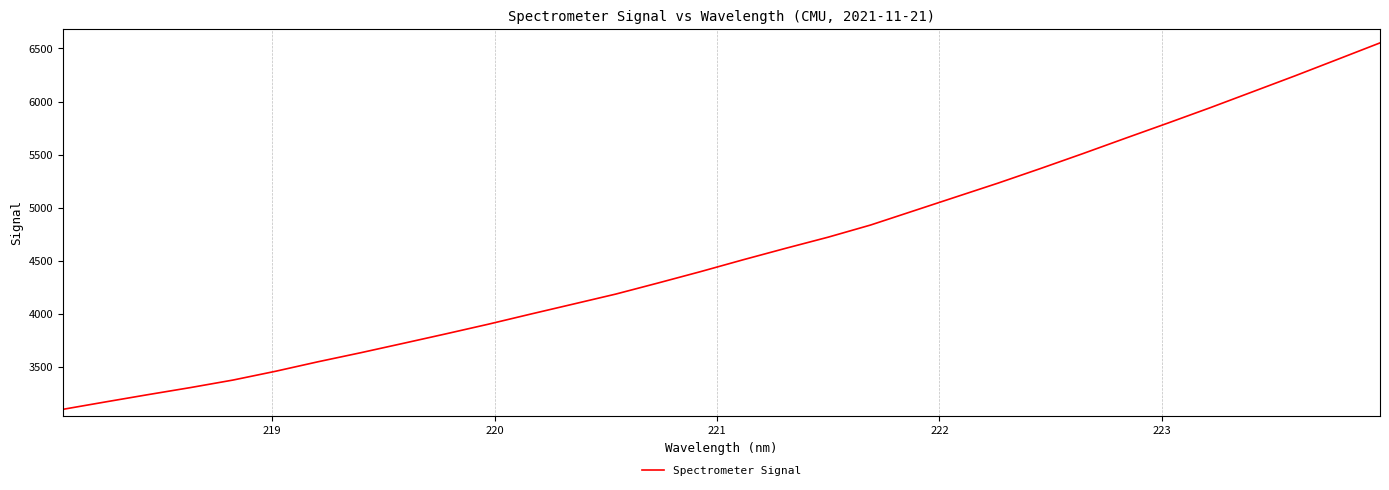

What is the minimum value shown in the chart?

3098.7